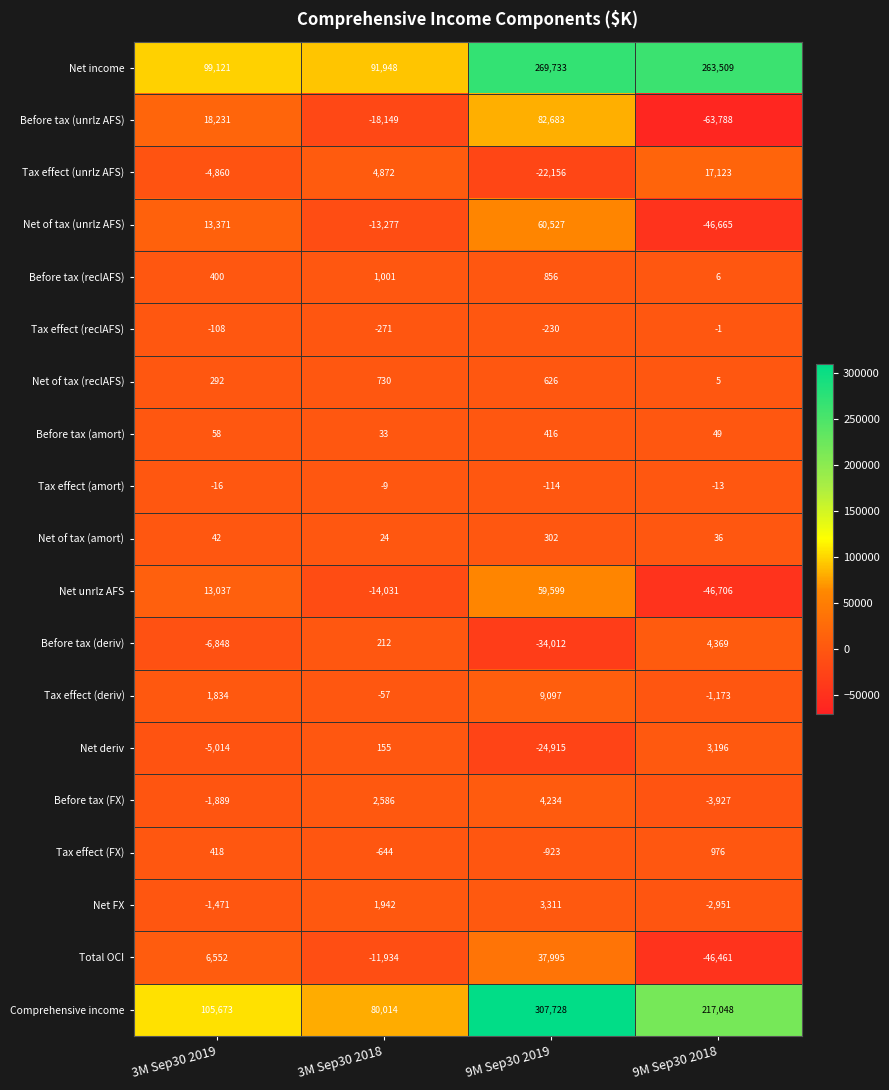

What is the difference between the highest and lowest values at 3M Sep30 2019?

112521